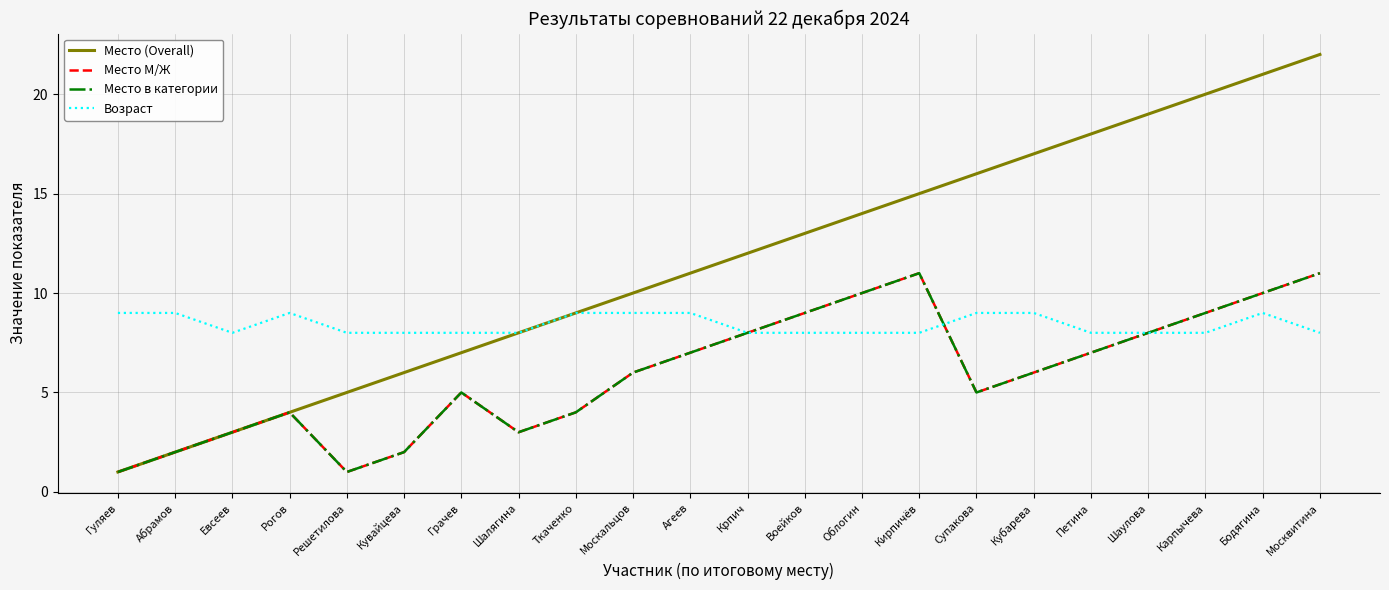

Reading left to right, transcribe all the data shown in this chart.

Место (Overall): Гуляев=1	Абрамов=2	Евсеев=3	Рогов=4	Решетилова=5	Кувайцева=6	Грачев=7	Шалягина=8	Ткаченко=9	Москальцов=10	Агеев=11	Крпич=12	Воейков=13	Облогин=14	Кирпичёв=15	Супакова=16	Кубарева=17	Петина=18	Шаулова=19	Карпычева=20	Бодягина=21	Москвитина=22
Место М/Ж: Гуляев=1	Абрамов=2	Евсеев=3	Рогов=4	Решетилова=1	Кувайцева=2	Грачев=5	Шалягина=3	Ткаченко=4	Москальцов=6	Агеев=7	Крпич=8	Воейков=9	Облогин=10	Кирпичёв=11	Супакова=5	Кубарева=6	Петина=7	Шаулова=8	Карпычева=9	Бодягина=10	Москвитина=11
Место в категории: Гуляев=1	Абрамов=2	Евсеев=3	Рогов=4	Решетилова=1	Кувайцева=2	Грачев=5	Шалягина=3	Ткаченко=4	Москальцов=6	Агеев=7	Крпич=8	Воейков=9	Облогин=10	Кирпичёв=11	Супакова=5	Кубарева=6	Петина=7	Шаулова=8	Карпычева=9	Бодягина=10	Москвитина=11
Возраст: Гуляев=9	Абрамов=9	Евсеев=8	Рогов=9	Решетилова=8	Кувайцева=8	Грачев=8	Шалягина=8	Ткаченко=9	Москальцов=9	Агеев=9	Крпич=8	Воейков=8	Облогин=8	Кирпичёв=8	Супакова=9	Кубарева=9	Петина=8	Шаулова=8	Карпычева=8	Бодягина=9	Москвитина=8